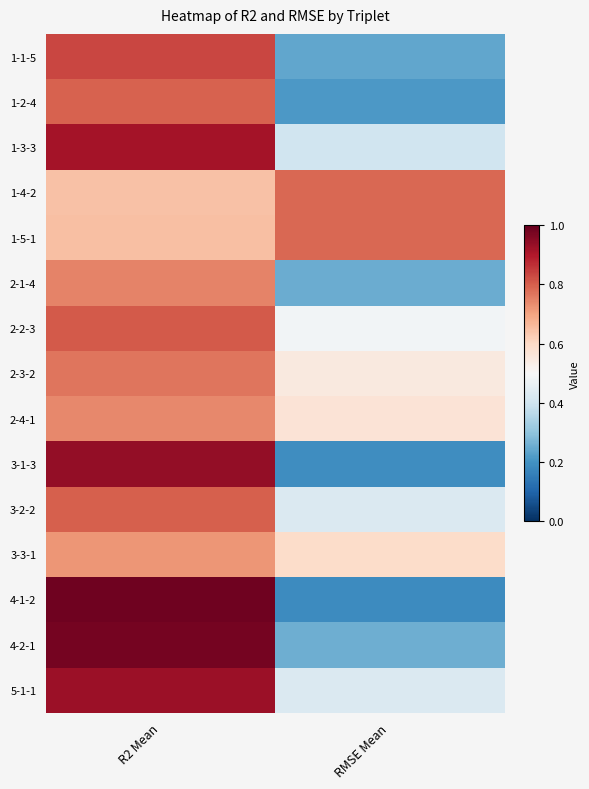

At which category is the sum across all series the highest?

R2 Mean